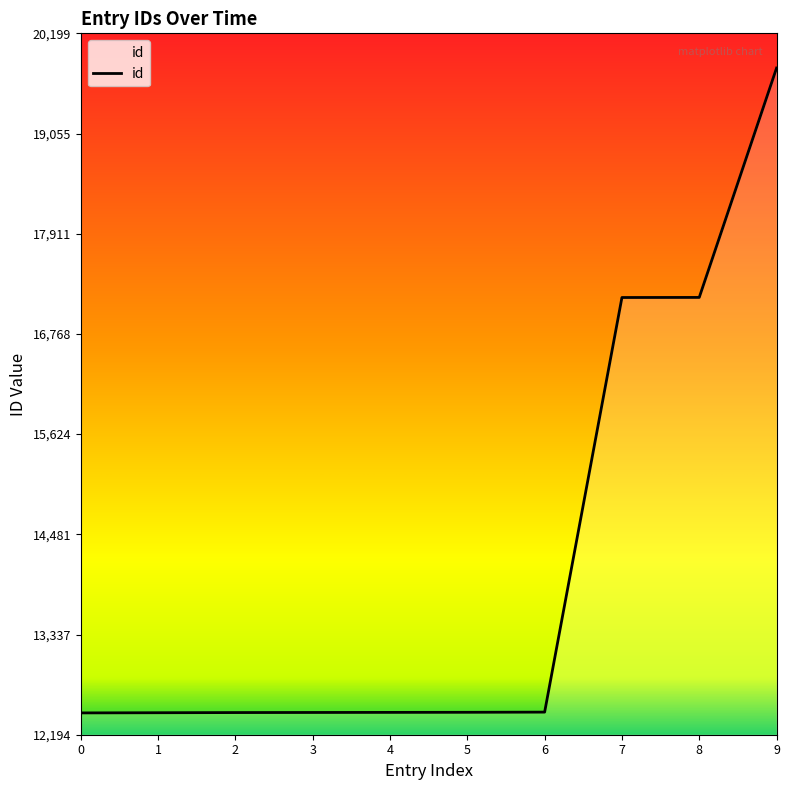

Approximately how many times larger is the value at 5 compared to 6?

1.0